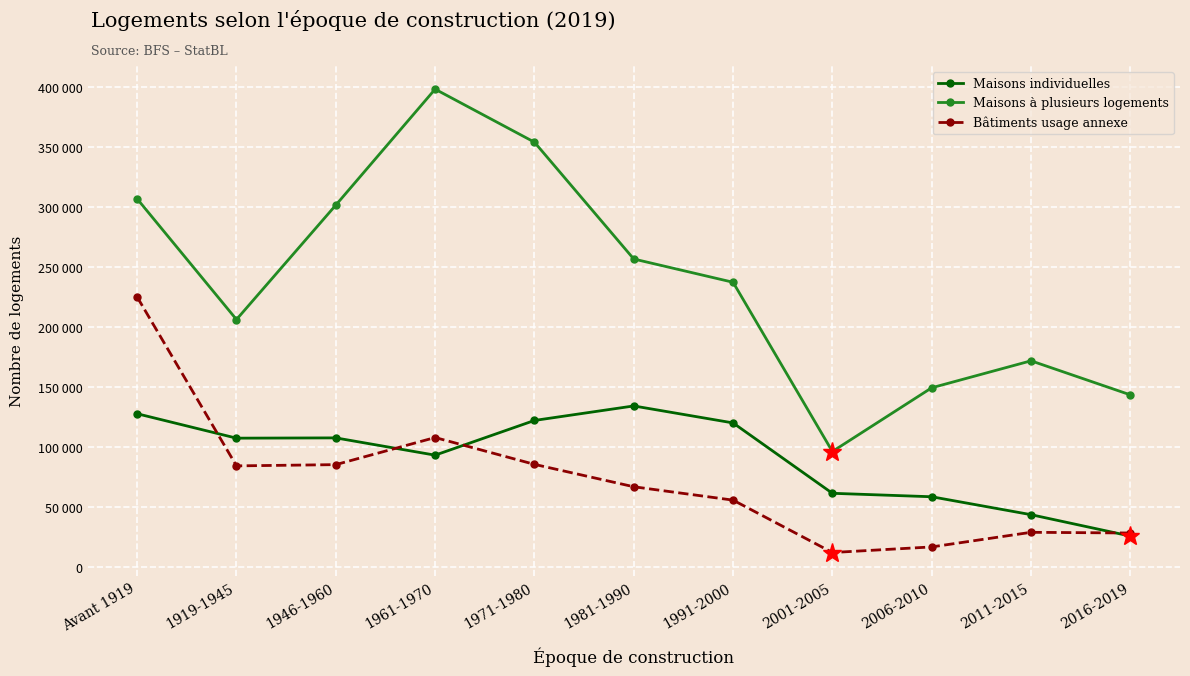

Is the value of Bâtiments usage annexe at 1971-1980 greater than the value of Maisons individuelles at 2006-2010?

Yes